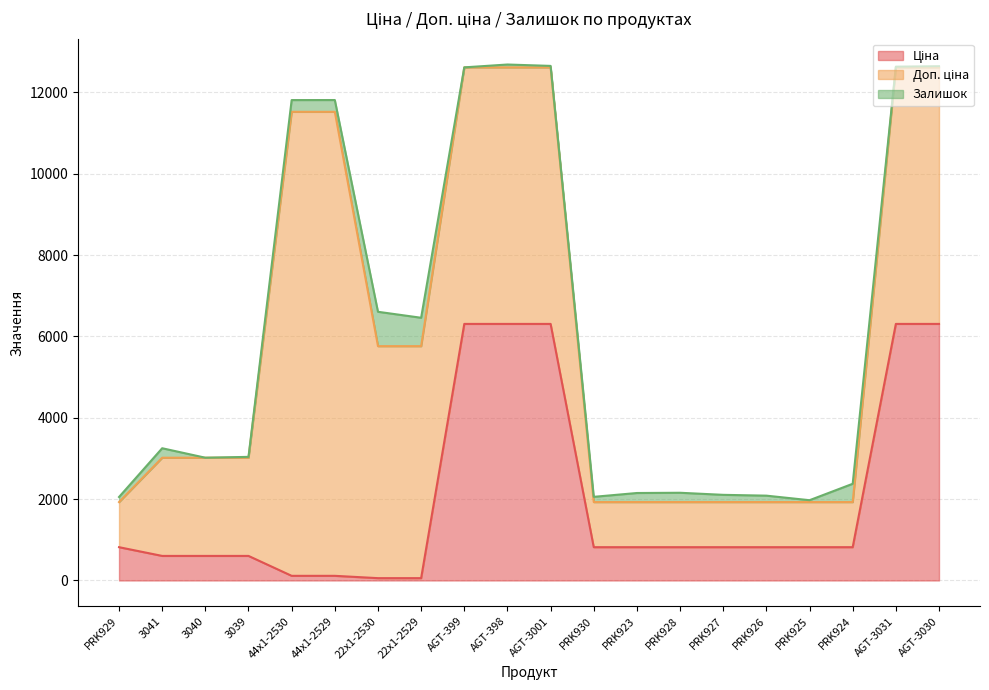

List the series in order of their overall mean, highest first.

Доп. ціна, Ціна, Залишок